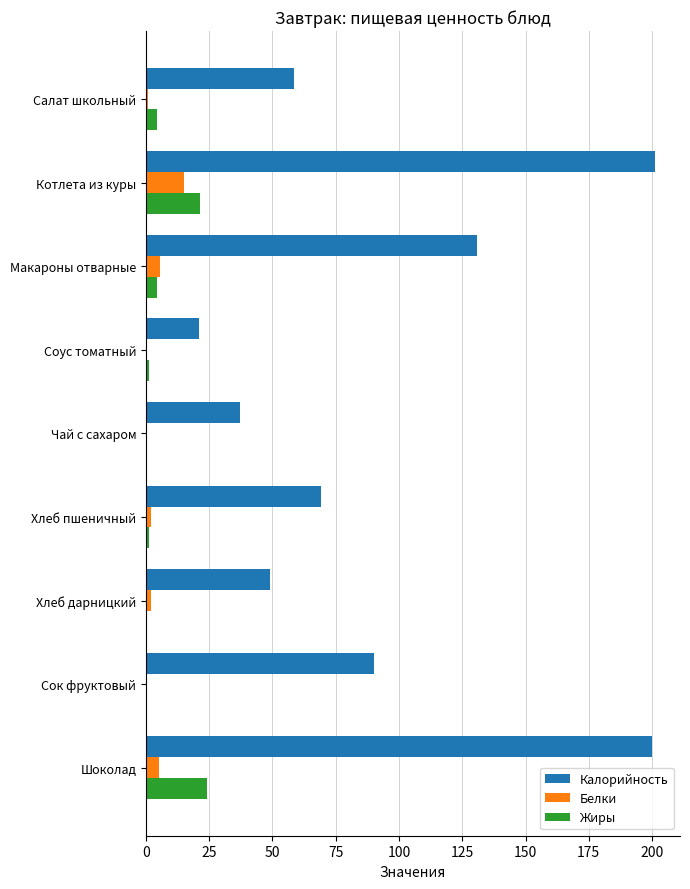

Which series changed the most between Салат школьный and Шоколад?

Калорийность